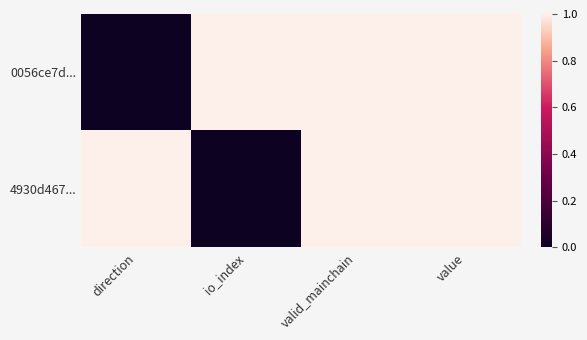

How many series are shown in this chart?

2